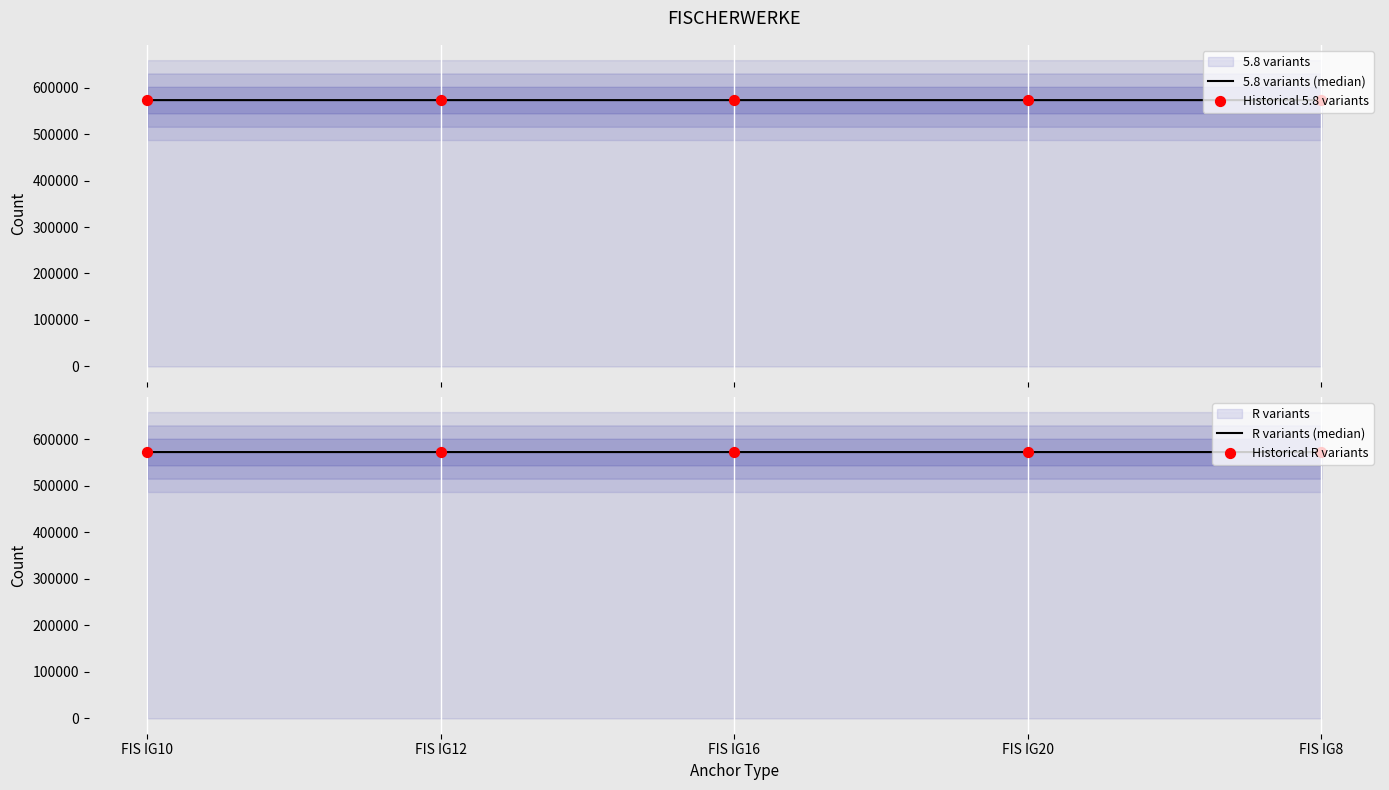

Which series has the largest total across all categories?

R variants (median)